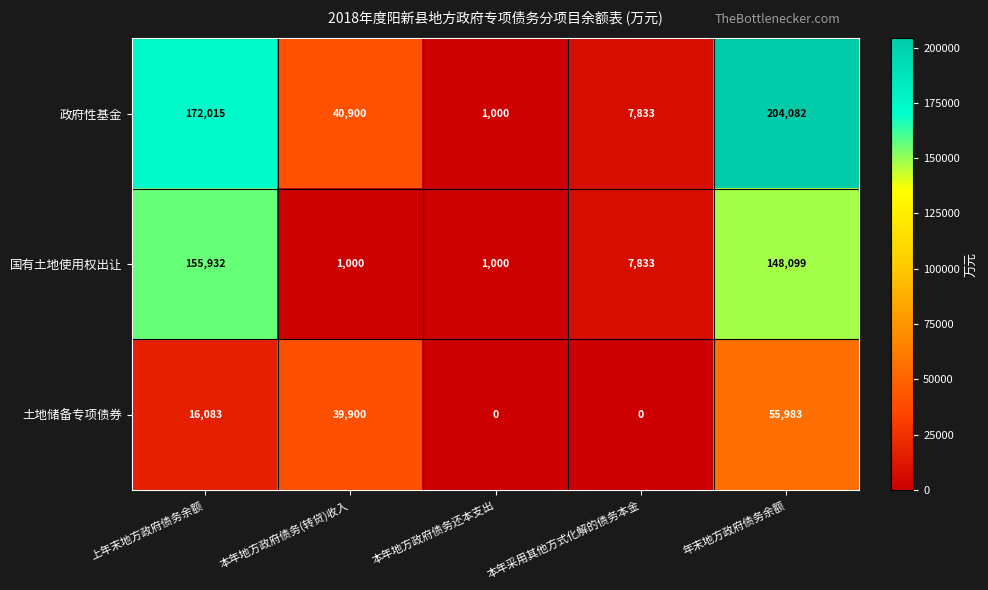

The value of 政府性基金 at 本年地方政府债务(转贷)收入 is 40900. True or false?

True